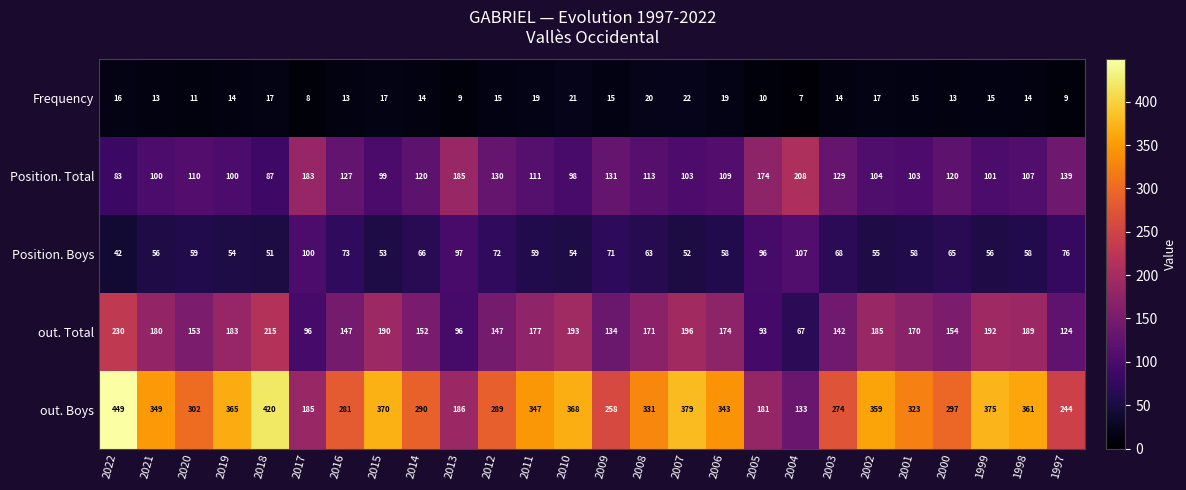

At which category does the chart reach its peak across all series?

2022